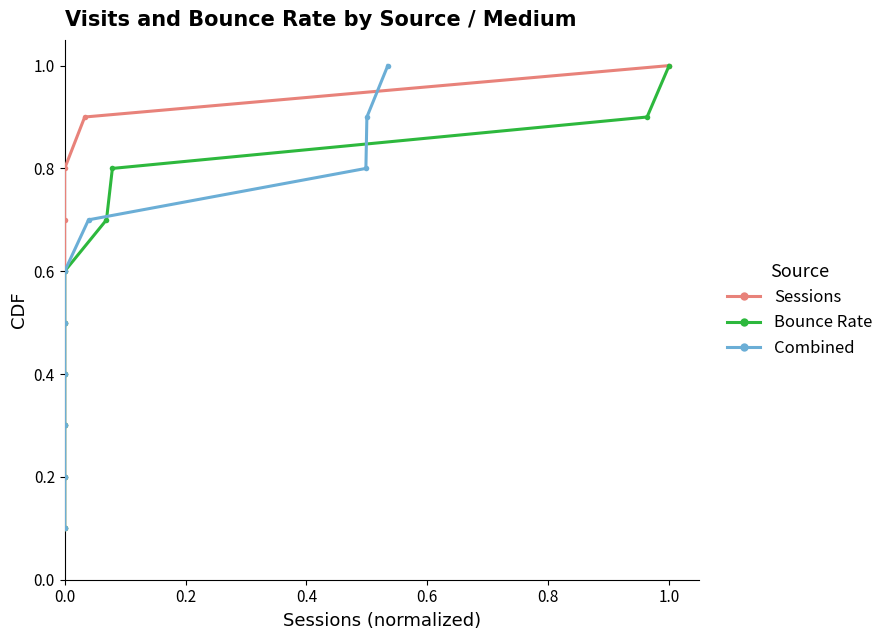

Is the value of Sessions at 1.0 greater than the value of Combined at 8?

No